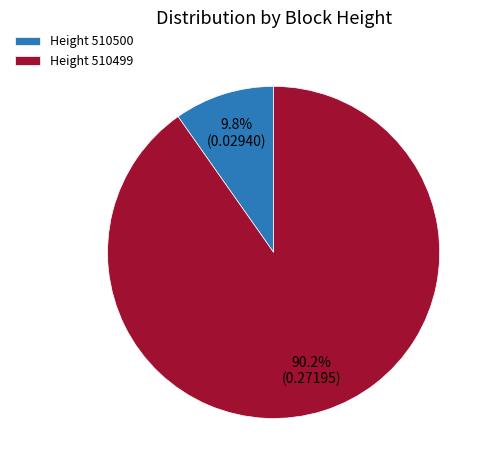

How many segments does this pie chart have?

2